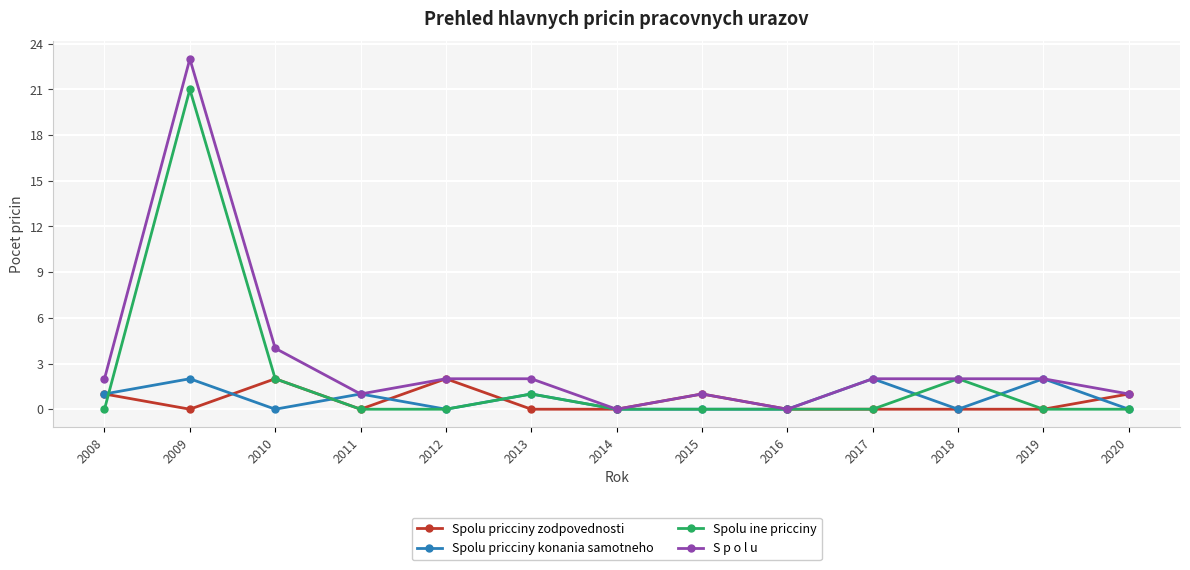

What is the difference between the S p o l u values at 2011 and 2019?

1